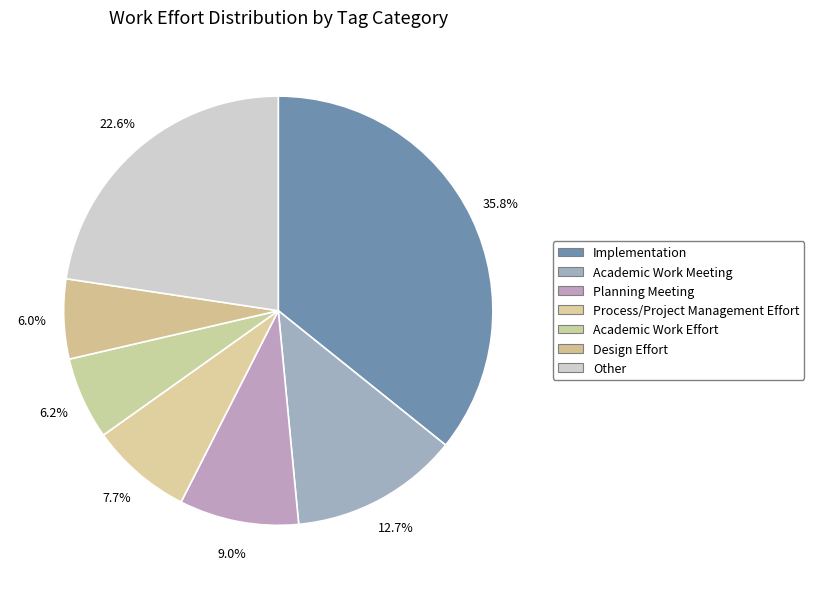

Count the number of slices in the pie.

7